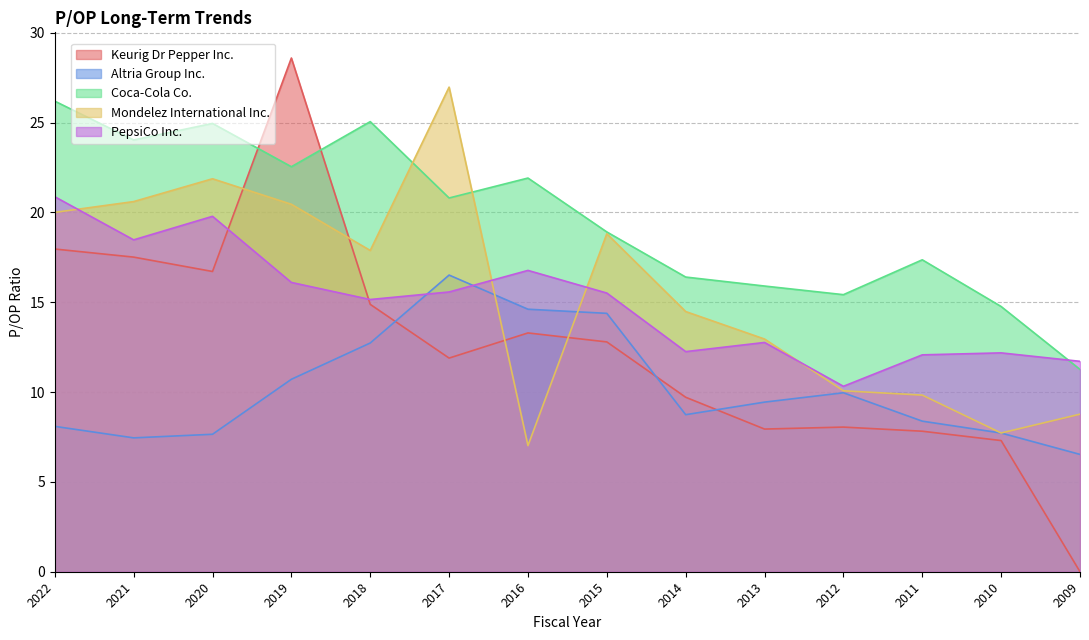

How many values in Keurig Dr Pepper Inc. are above zero?

13